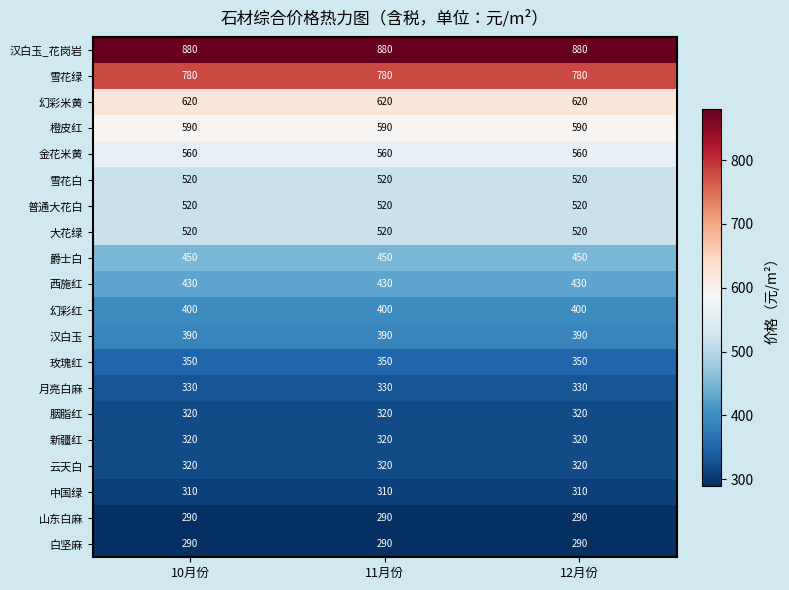

At how many categories does at least one series exceed 406?

3